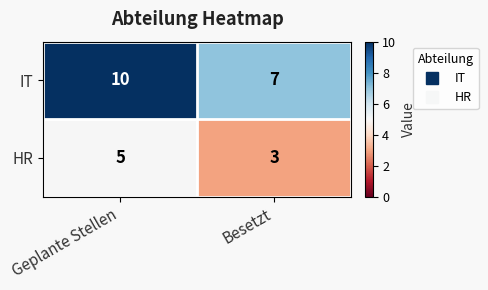

The value of IT at Geplante Stellen is 18. True or false?

False